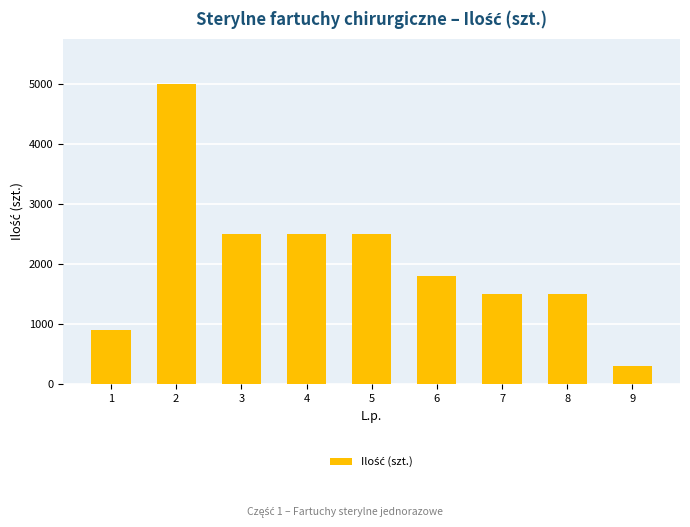

What is the greatest value displayed?

5000